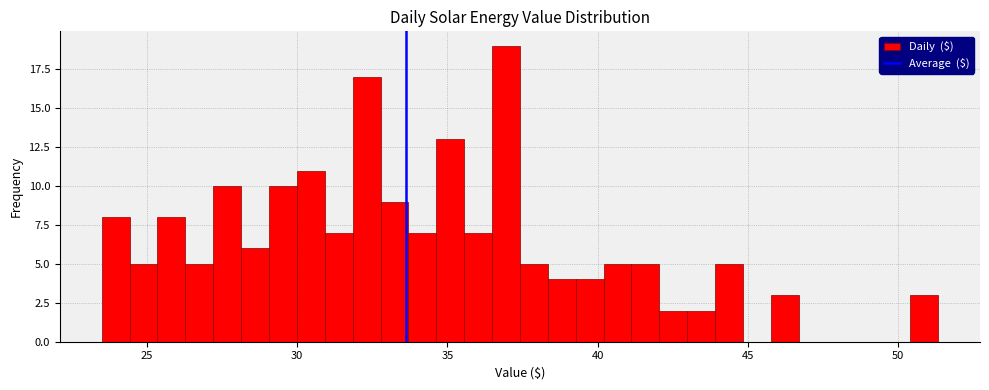

Read against the x-axis, roughly where is the centre of the tallest bar?

37.0